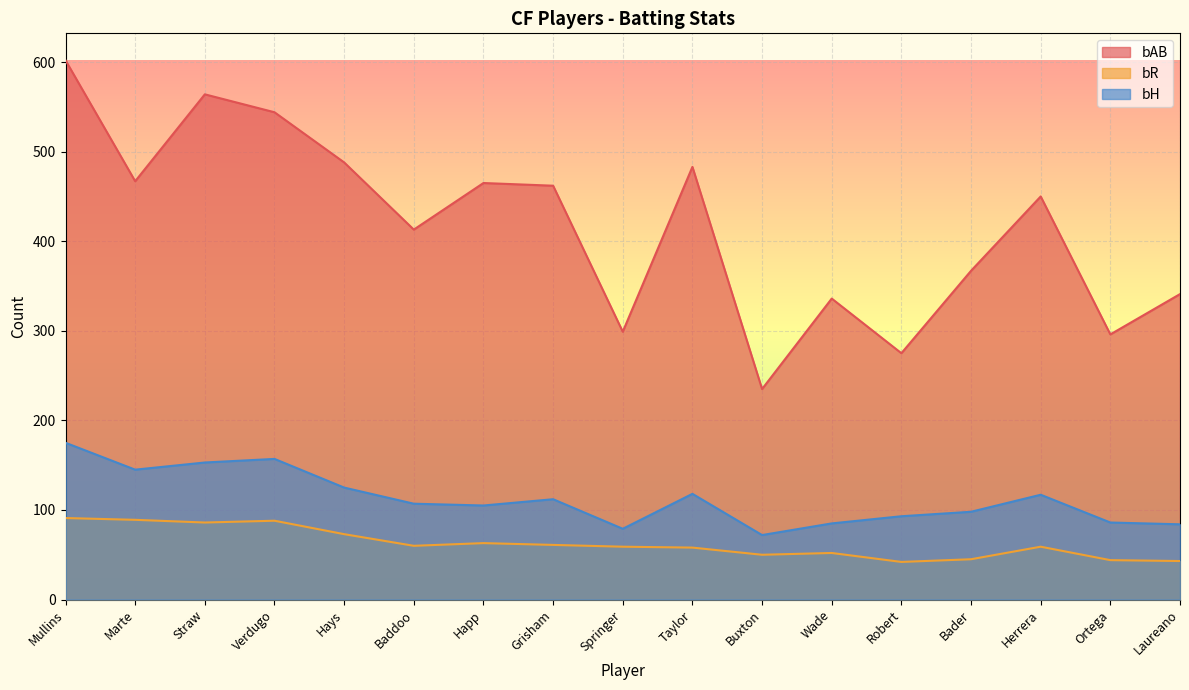

What is the greatest value displayed?

602